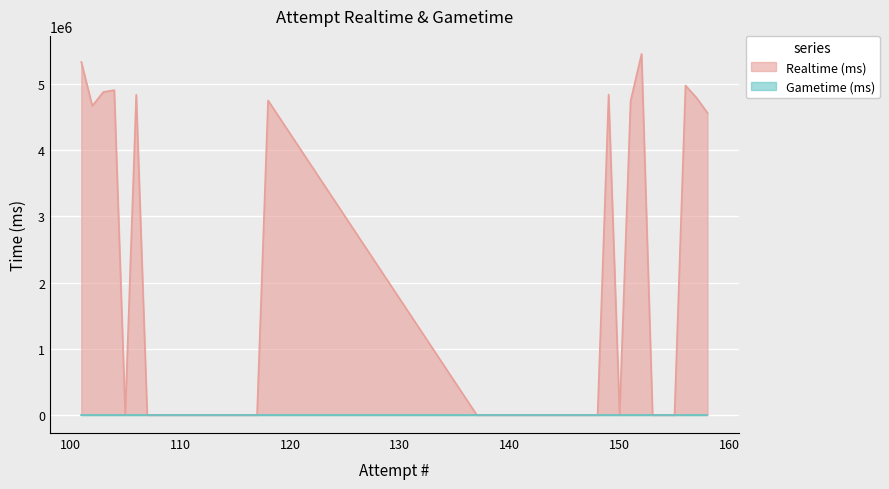

Which category has the highest value across all series?

152